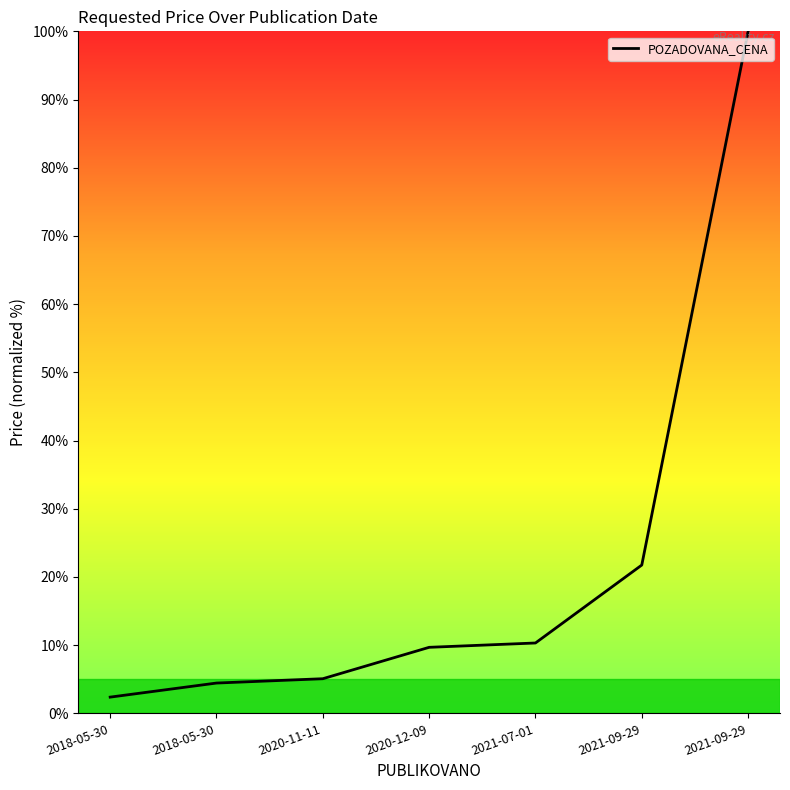

At which label does the data first exceed 9?

2020-12-09